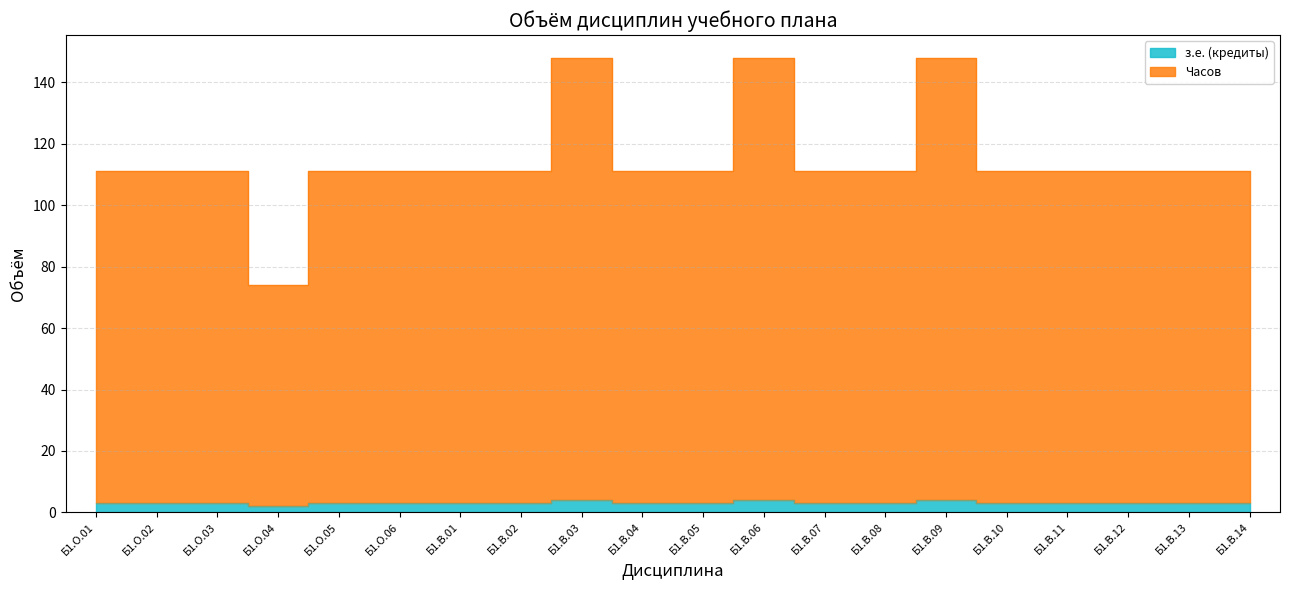

At which label does з.е. (кредиты) first exceed 3?

Б1.В.03